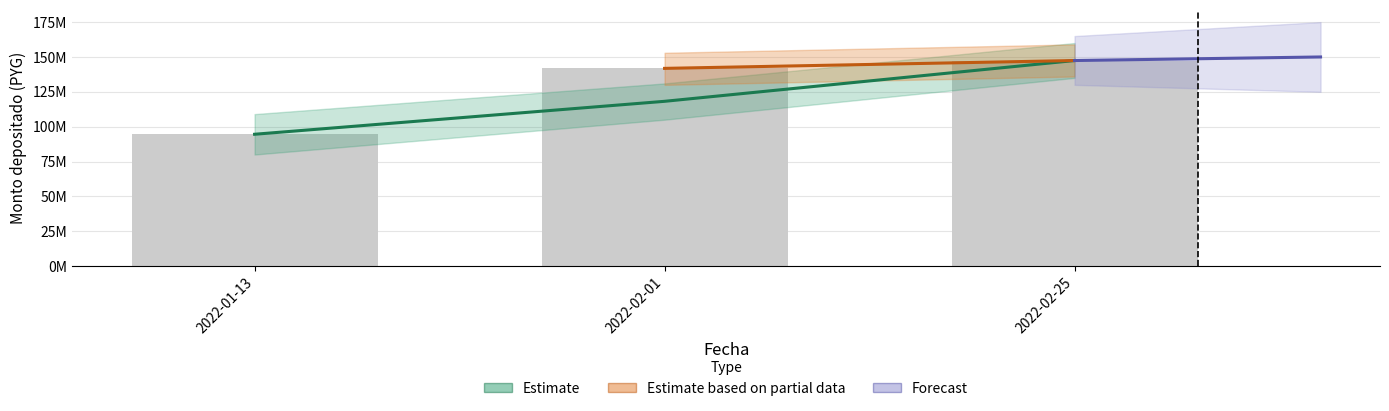

List the labels in order of value, largest first.

2022-02-25, 2022-02-01, 2022-01-13